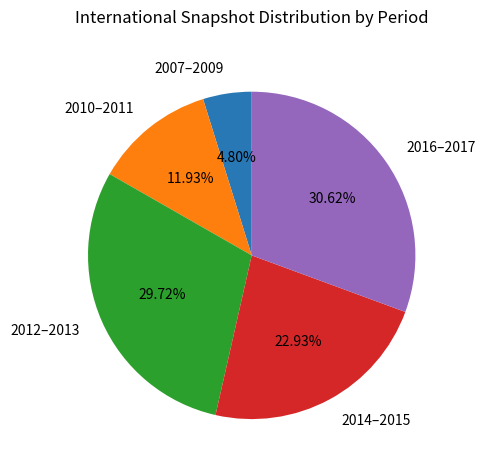

Is the sum of 2010–2011 and 2014–2015 greater than half?

No